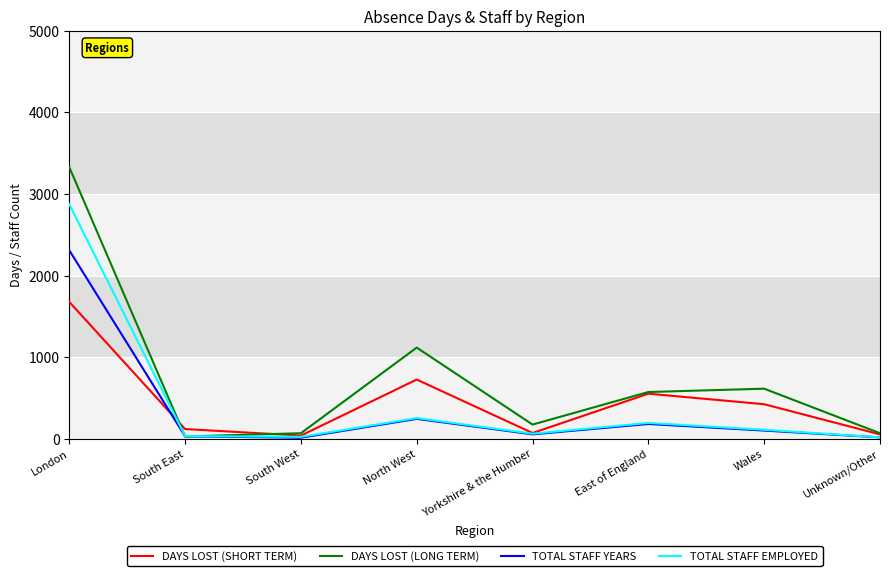

True or false: TOTAL STAFF YEARS has a value of 11.9 at South West.

True